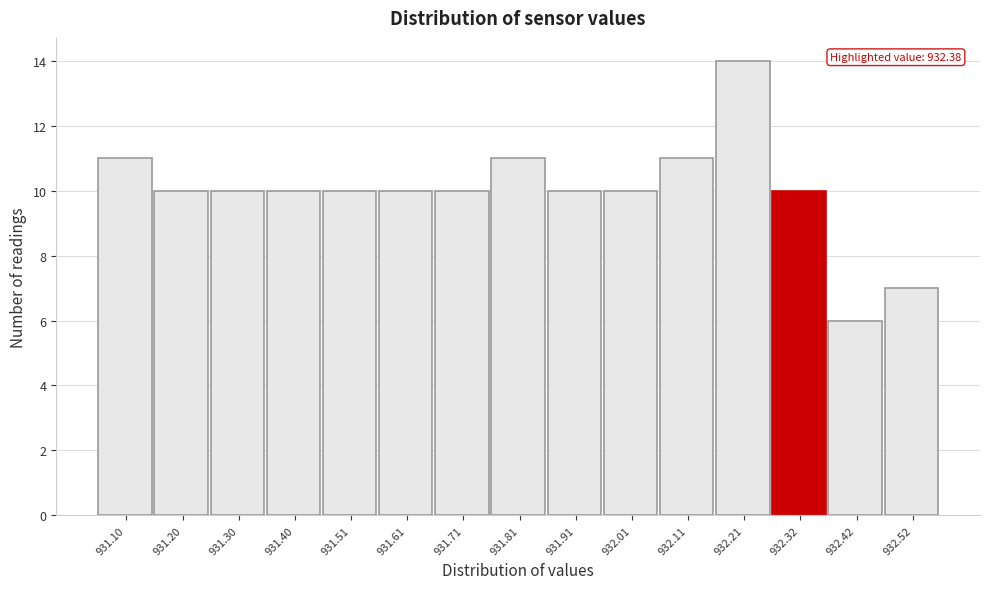

Reading right to left, transcribe all the data shown in this chart.

7	6	10	14	11	10	10	11	10	10	10	10	10	10	11